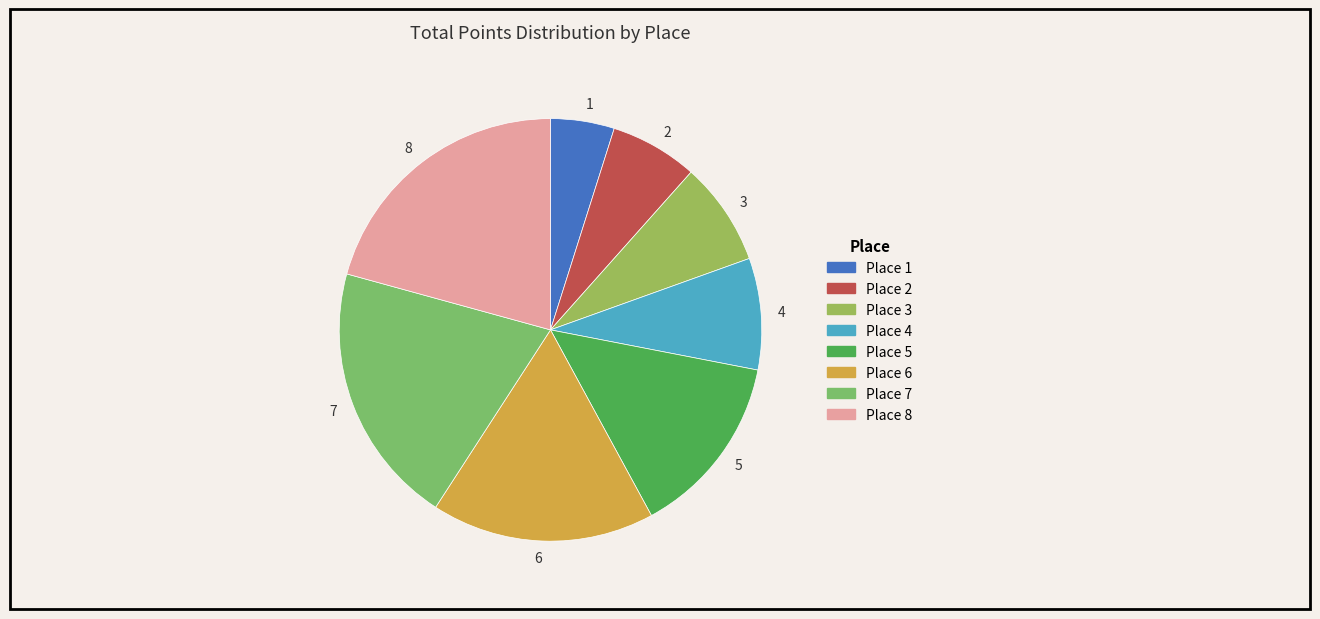

How many segments does this pie chart have?

8